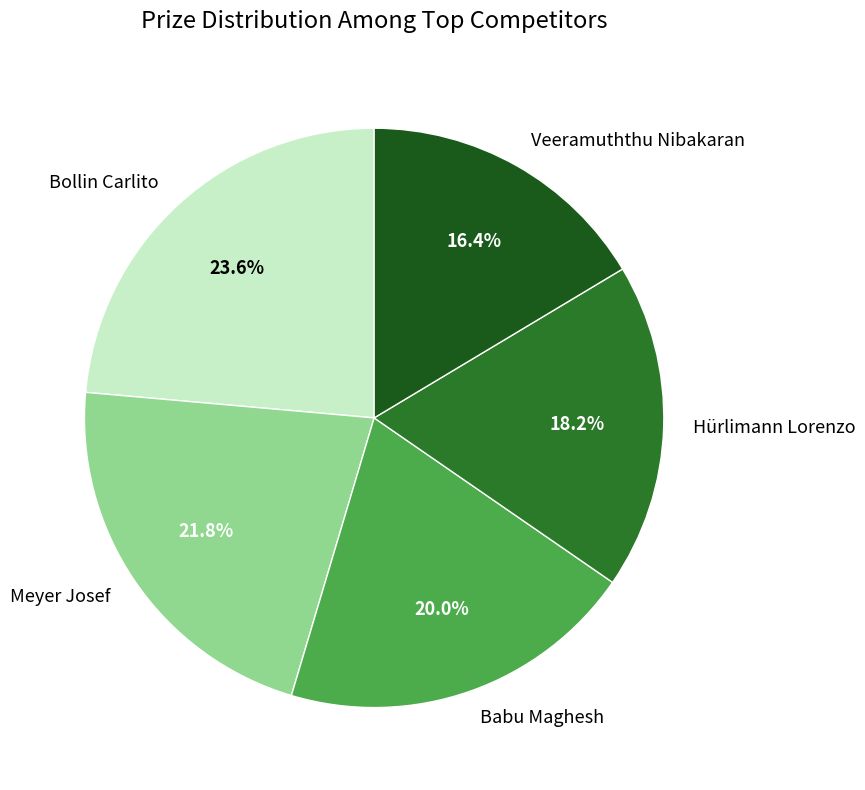

Which category has the smallest portion of the pie?

Veeramuththu Nibakaran